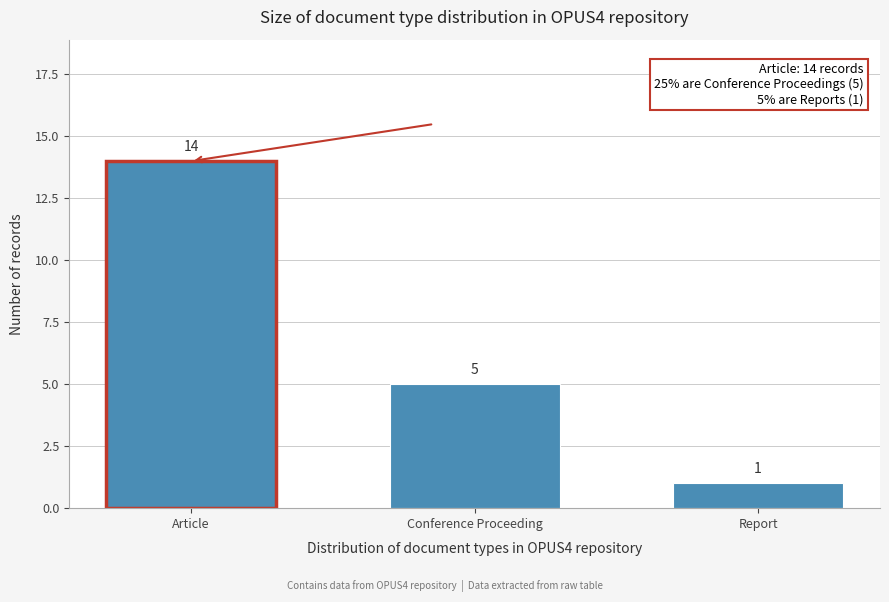

Reading left to right, what are all the values shown in this chart?

14	5	1